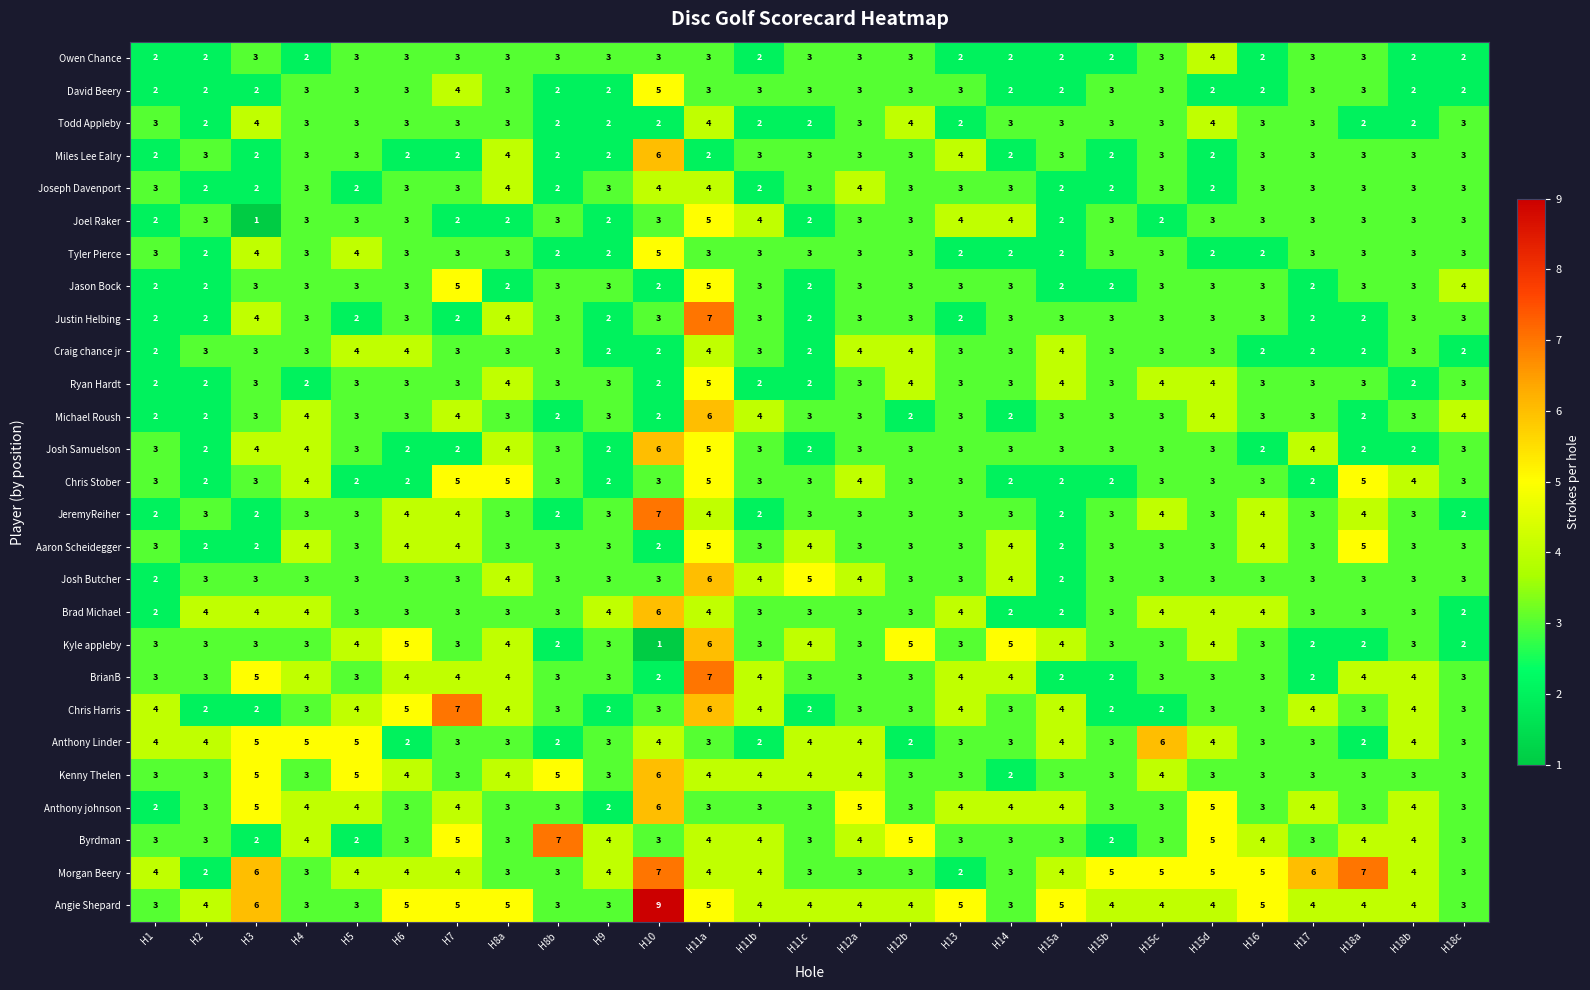

Where does the Chris Harris series first go above 3?

H1